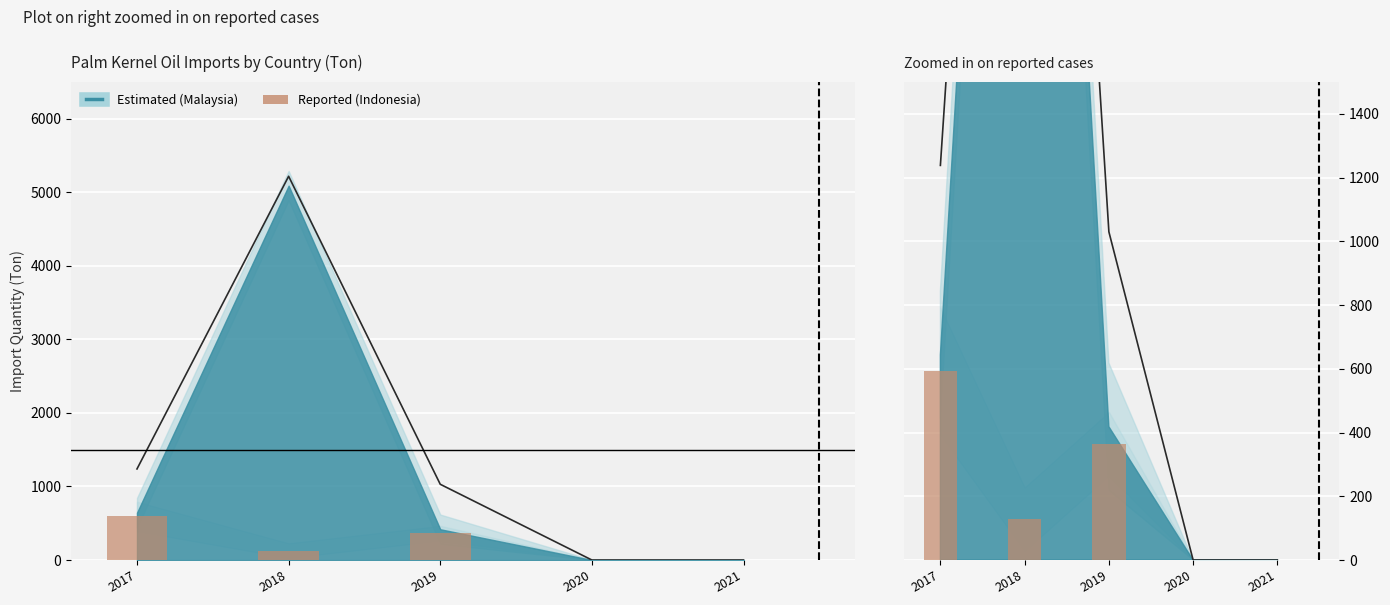

Reading right to left, extract all data points from this chart.

2021=0.0	2020=0.0	2019=364.7	2018=127.7	2017=592.6